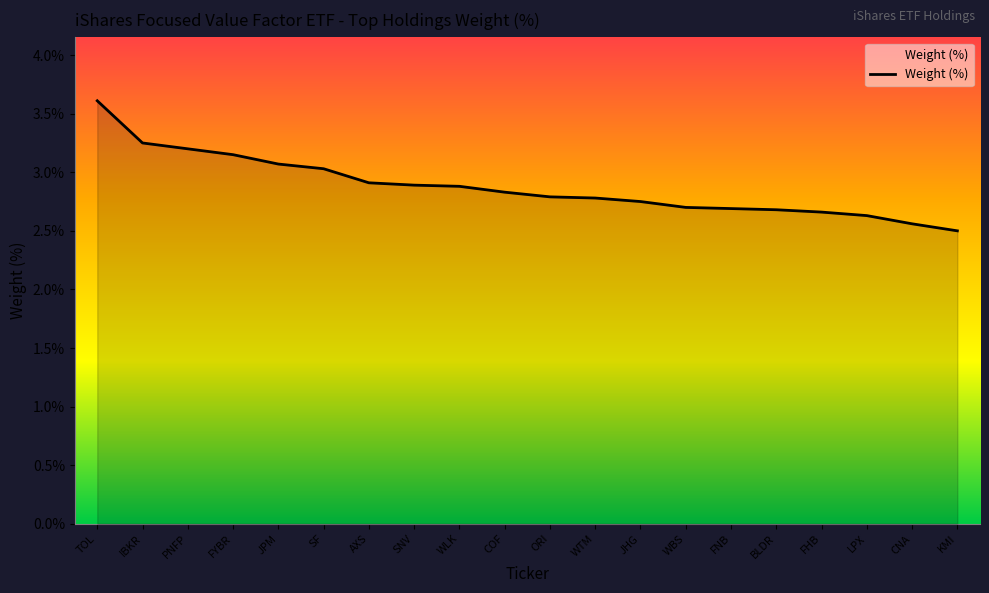

What position from the right is TOL?

20